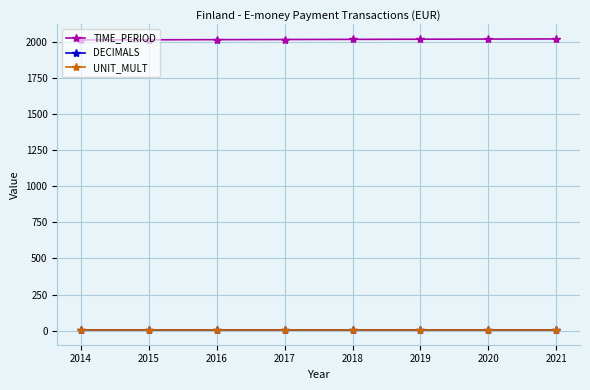

True or false: DECIMALS has a value of 3 at 2021.

True